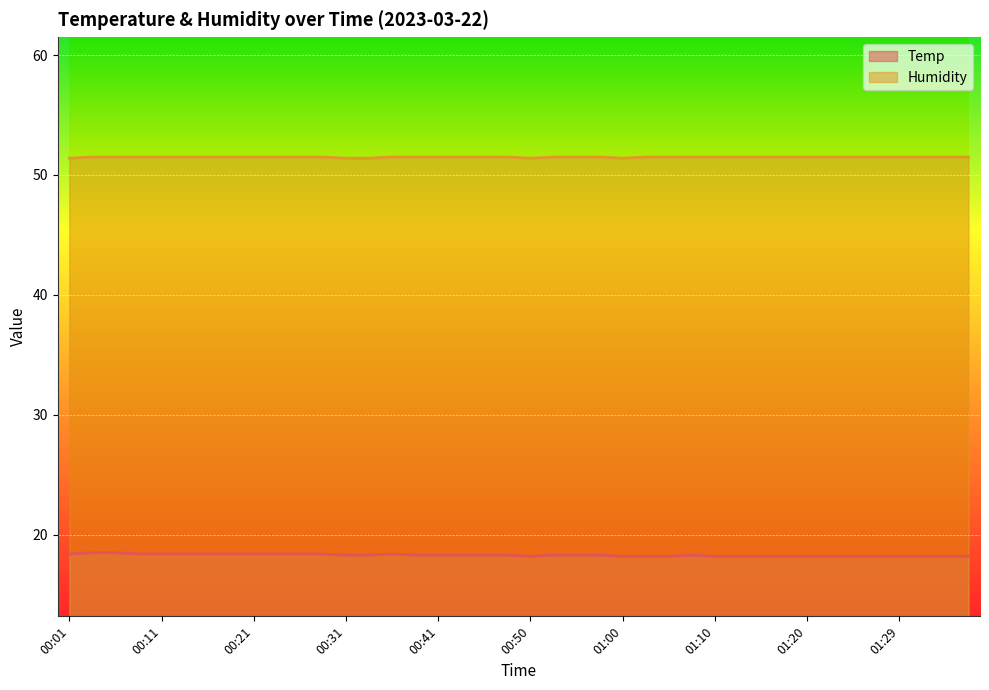

Reading left to right, what are all the values shown in this chart?

Temp: 18.4	18.5	18.5	18.4	18.4	18.4	18.4	18.4	18.4	18.4	18.4	18.4	18.3	18.3	18.4	18.3	18.3	18.3	18.3	18.3	18.2	18.3	18.3	18.3	18.2	18.2	18.2	18.3	18.2	18.2	18.2	18.2	18.2	18.2	18.2	18.2	18.2	18.2	18.2	18.2
Humidity: 51.4	51.5	51.5	51.5	51.5	51.5	51.5	51.5	51.5	51.5	51.5	51.5	51.4	51.4	51.5	51.5	51.5	51.5	51.5	51.5	51.4	51.5	51.5	51.5	51.4	51.5	51.5	51.5	51.5	51.5	51.5	51.5	51.5	51.5	51.5	51.5	51.5	51.5	51.5	51.5